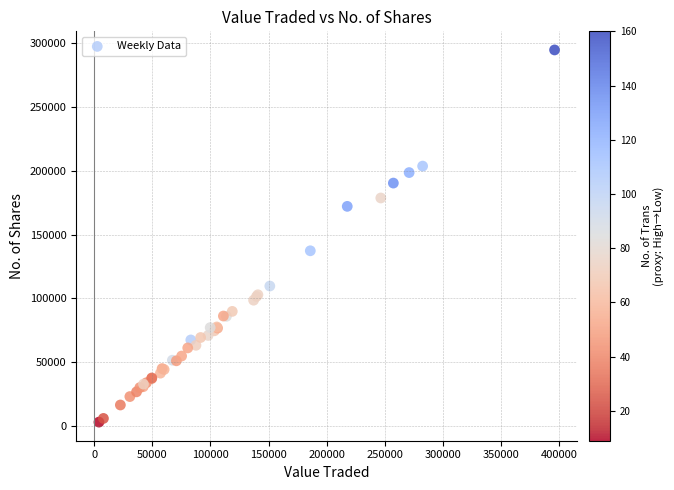

What Y value in the scatter plot is closest to 148978?

137407